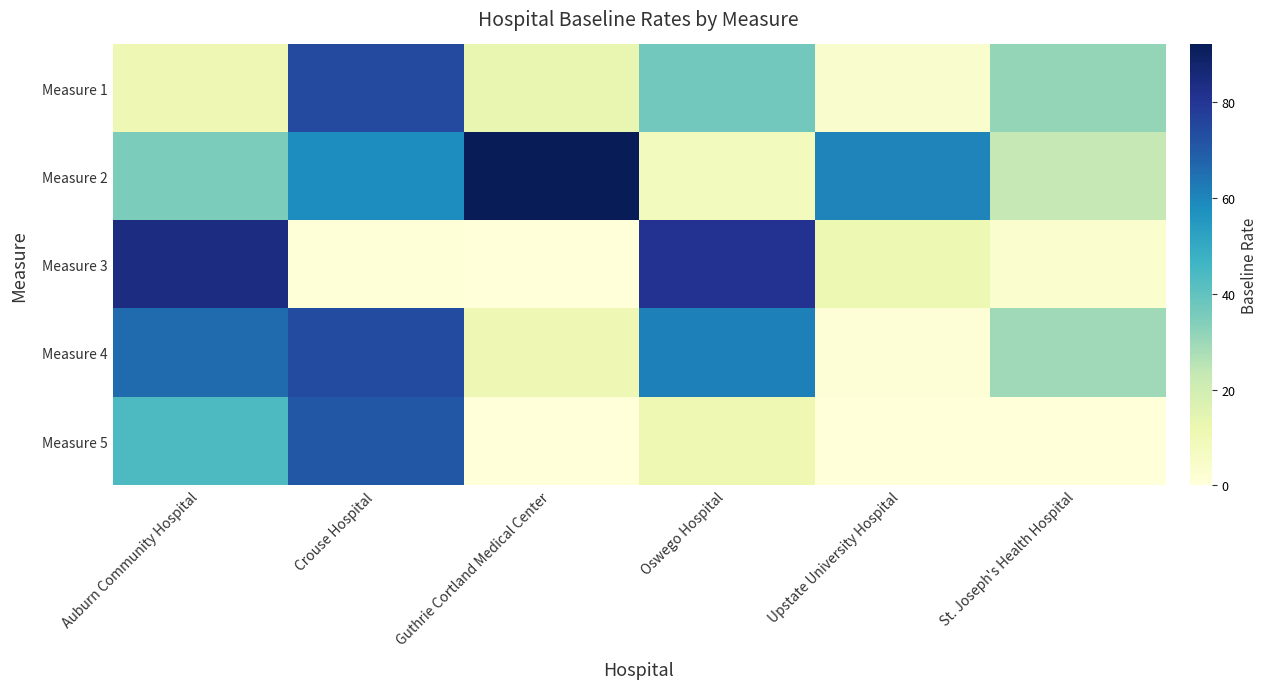

List the series in order of their peak value, highest first.

Measure 2, Measure 3, Measure 1, Measure 4, Measure 5